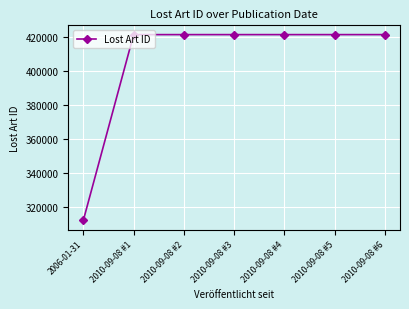

What is the label of the 4th point from the right?

2010-09-08 #3